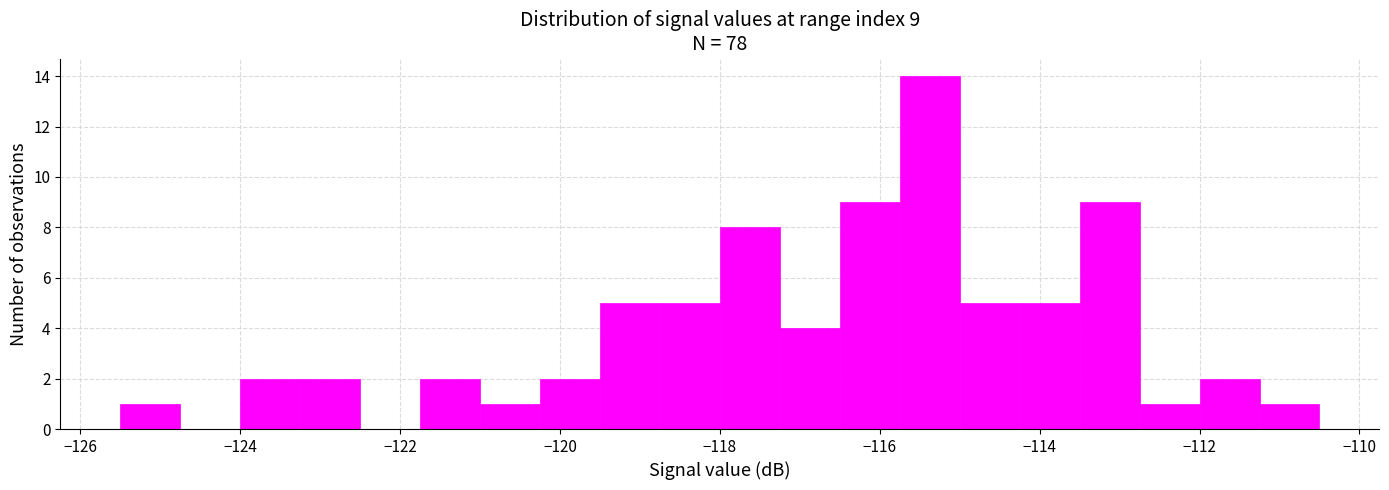

Read against the x-axis, roughly where is the centre of the tallest bar?

-115.4